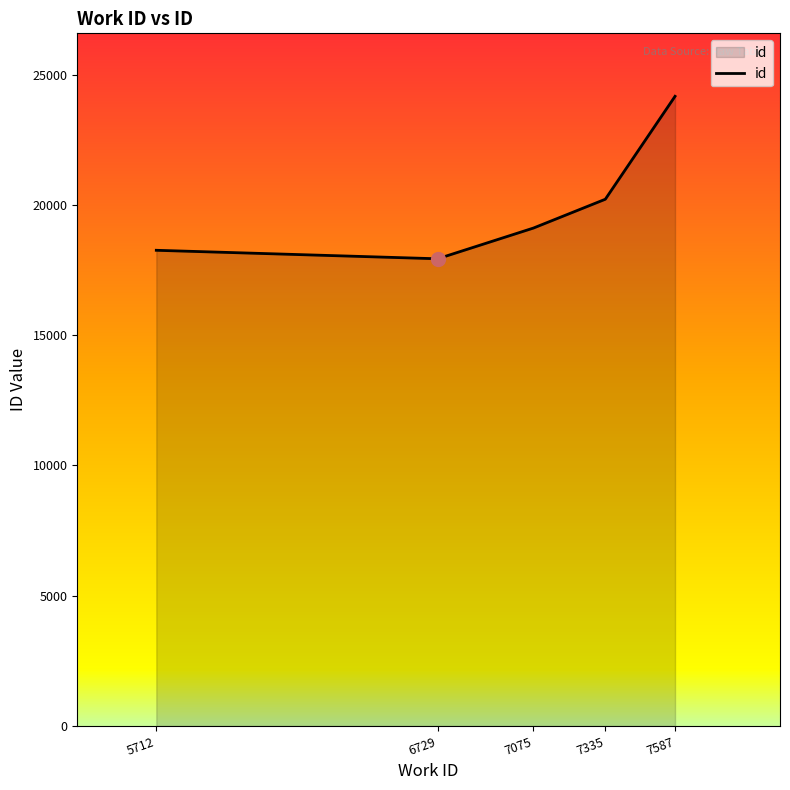

Rank the categories by value from highest to lowest.

7587, 7335, 7075, 5712, 6729